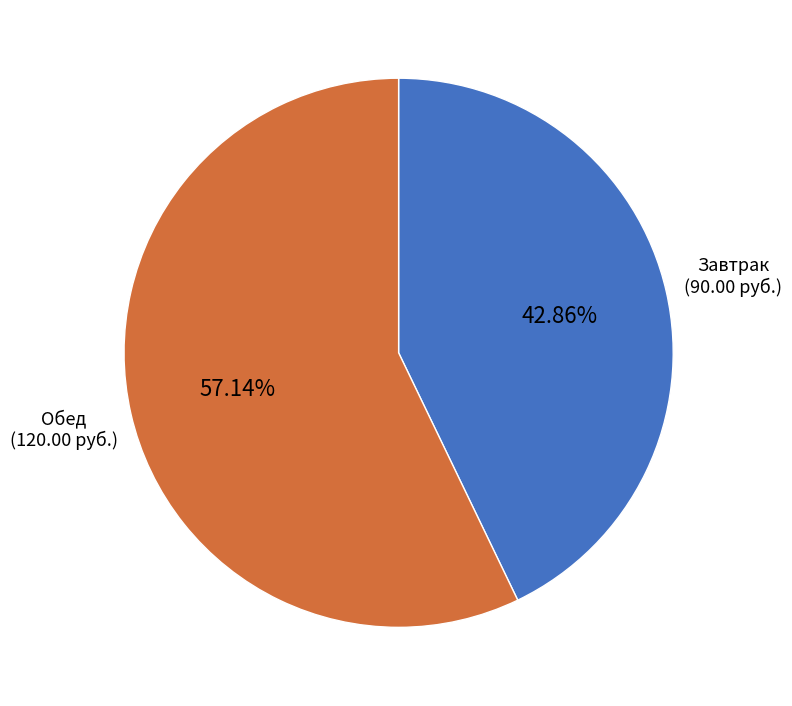

Do Завтрак and Обед together represent more than half of the pie?

Yes